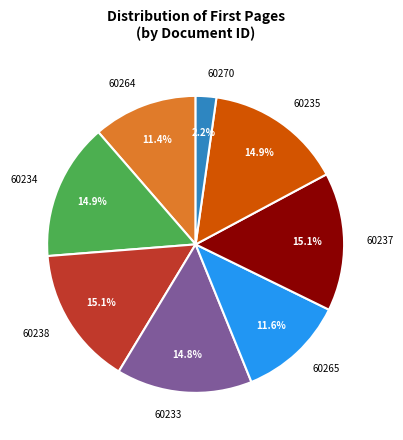

Does 60233 represent more than half of the total?

No